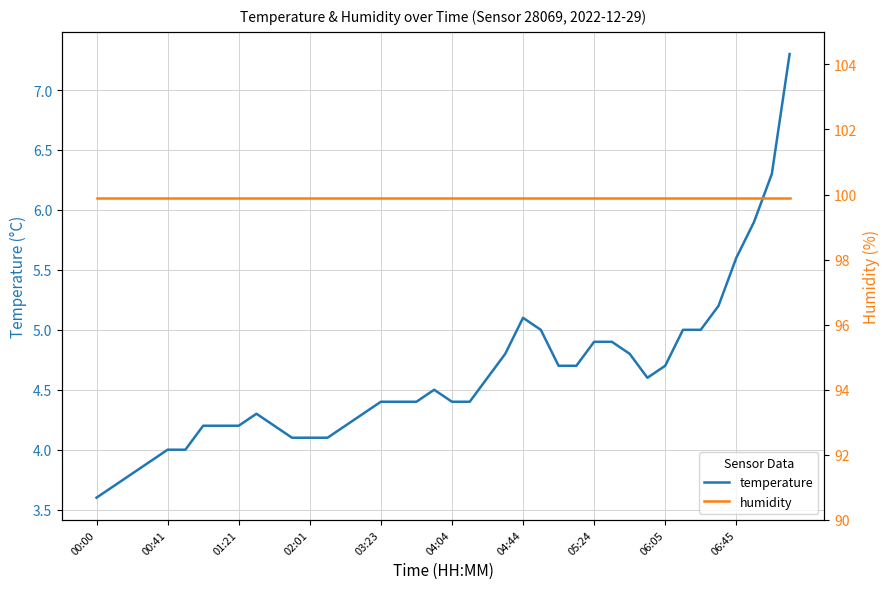

True or false: temperature and humidity intersect in this chart.

False